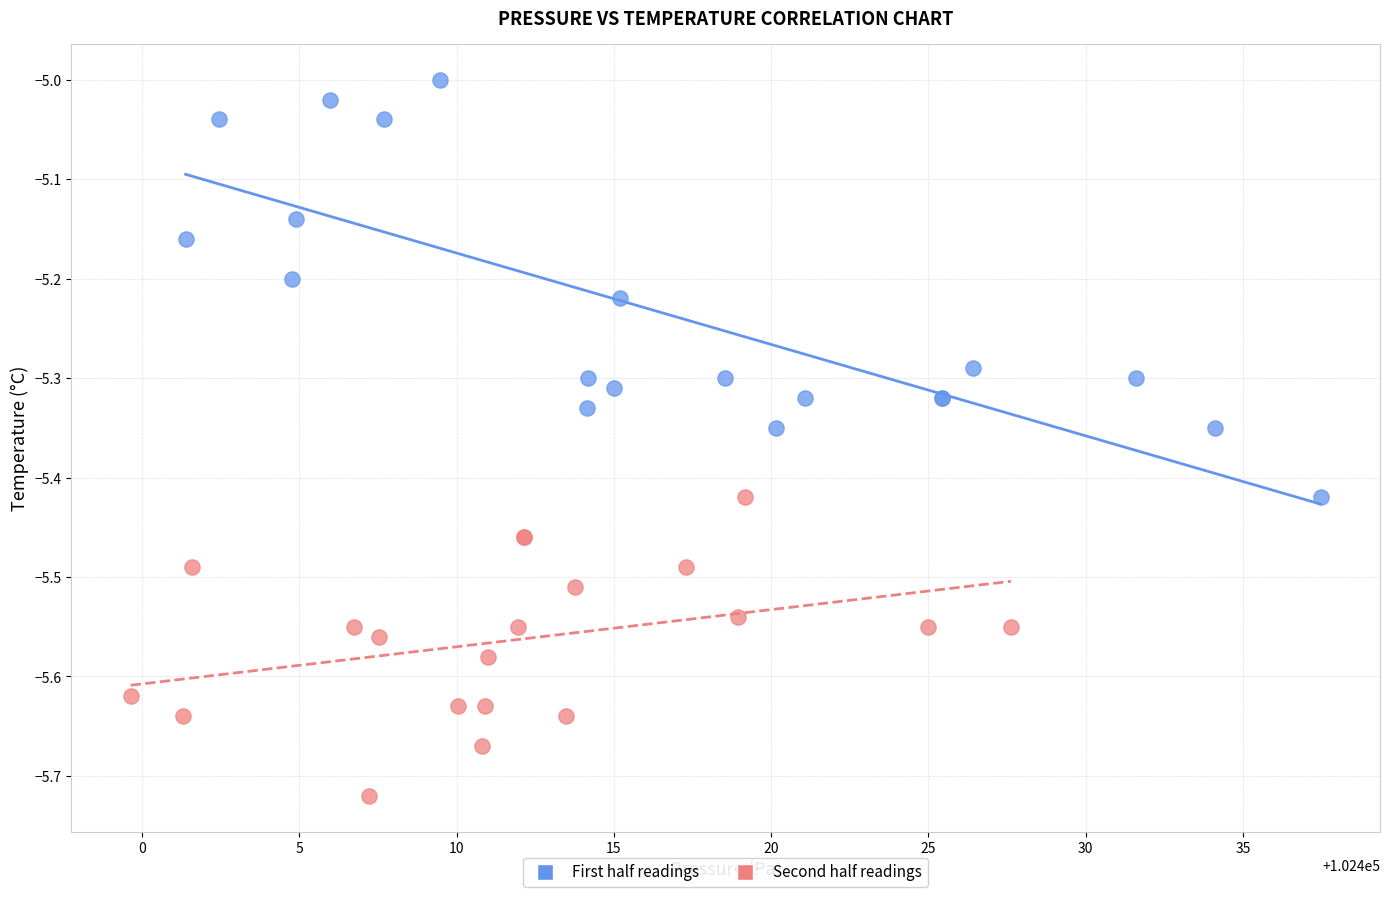

Which series contains the highest Y value?

First half readings